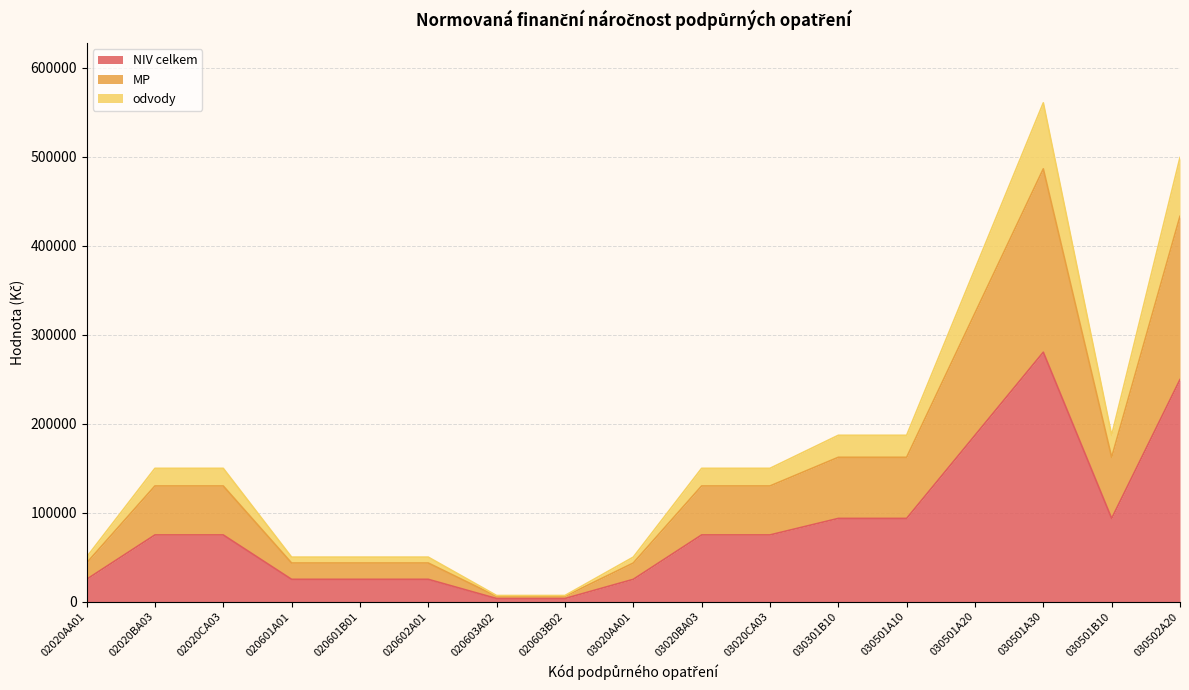

Reading right to left, list all the values displayed in this chart.

NIV celkem: 249535	93433	280298	186865	93433	93433	74861	74861	24954	3373	3373	24954	24954	24954	74861	74861	24954
MP: 433017	162134	486399	324266	162134	162134	129906	129906	43303	5853	5853	43303	43303	43303	129906	129906	43303
odvody: 499070	186866	560596	373730	186866	186866	149722	149722	49908	6746	6746	49908	49908	49908	149722	149722	49908